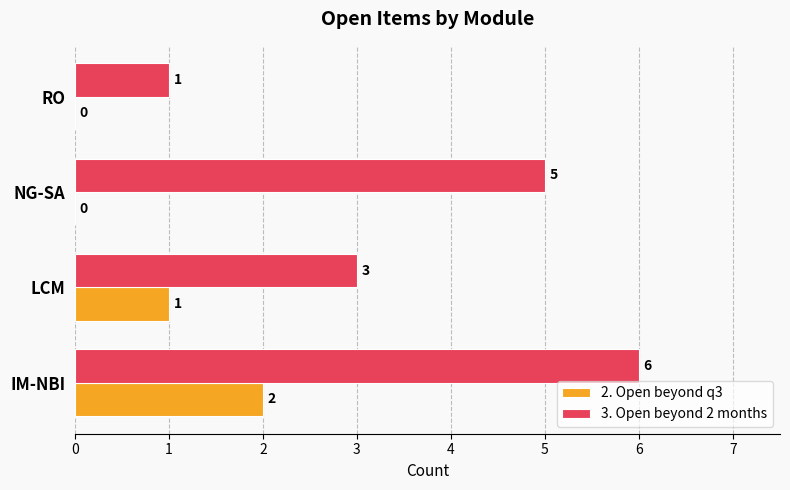

Between LCM and RO, which series saw the biggest shift?

3. Open beyond 2 months